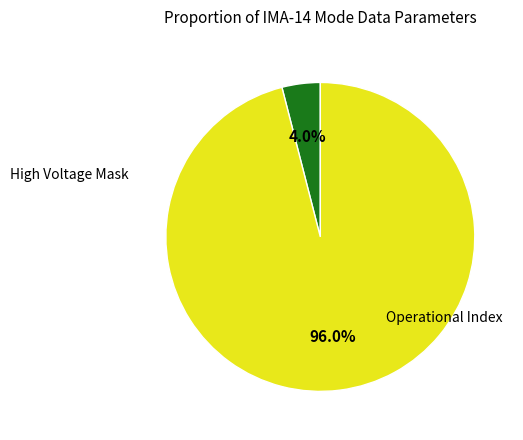

What is the majority slice?

Operational Index